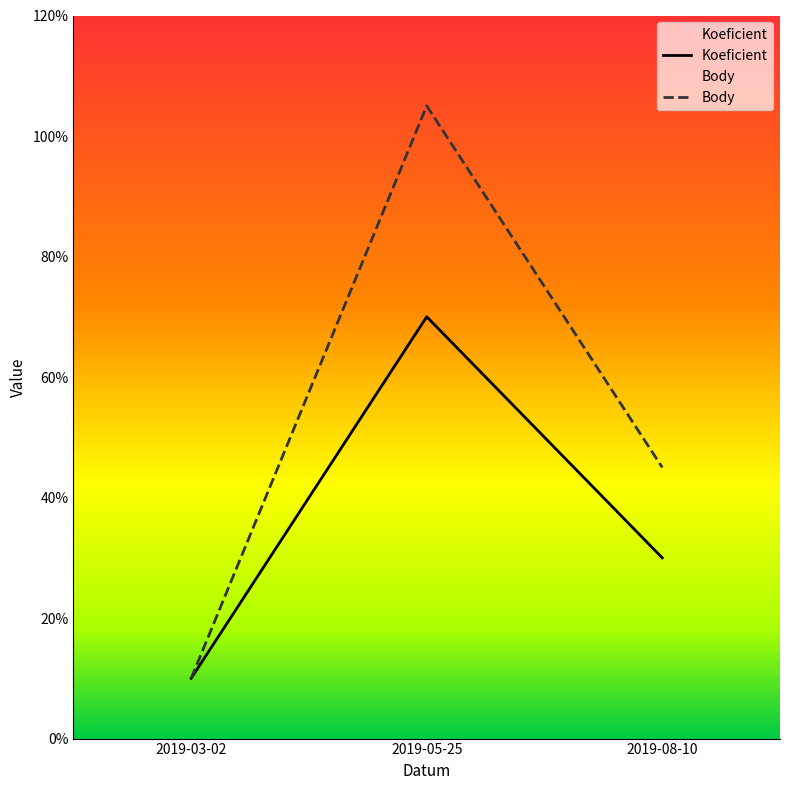

The Body series shows 7.4 at 2019-08-10. True or false?

False